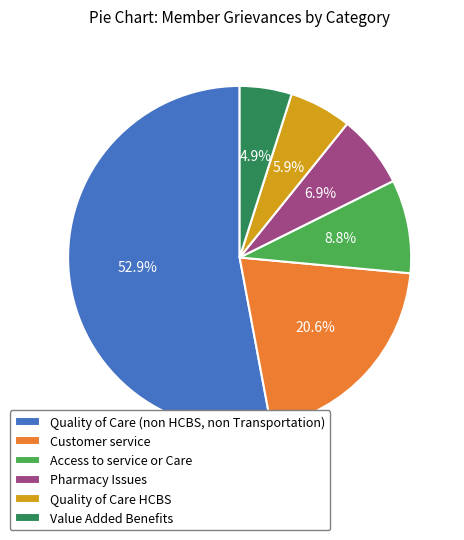

To the nearest percent, what portion does Quality of Care HCBS represent?

6%